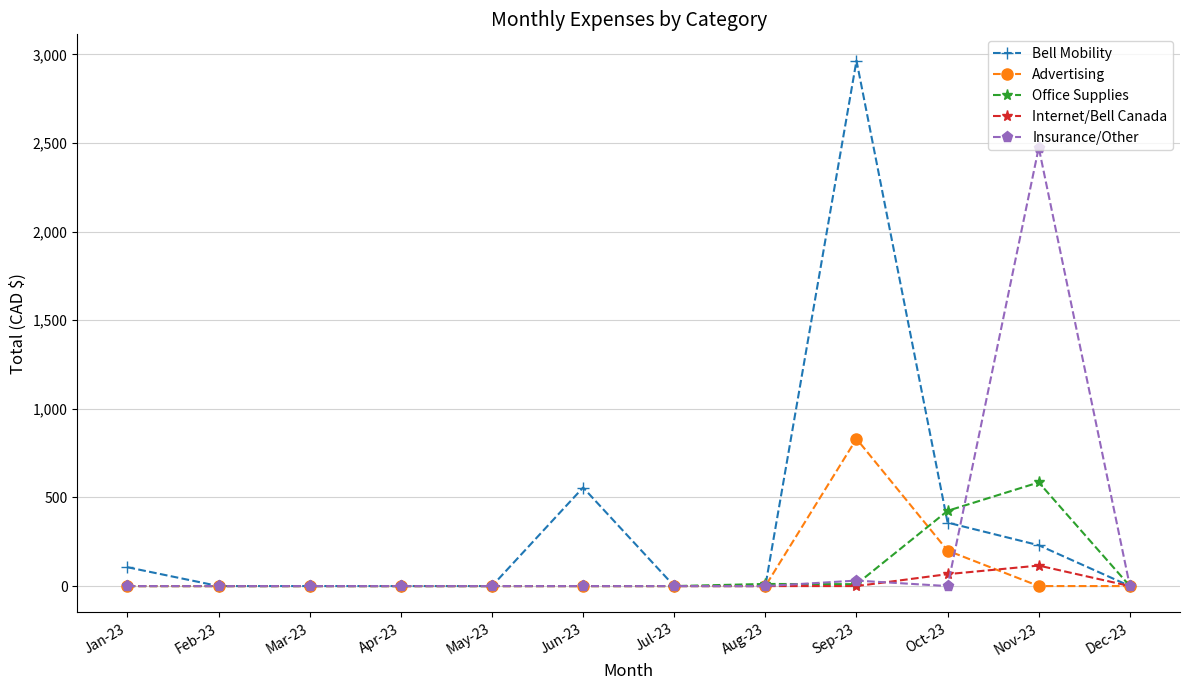

List the series in order of their peak value, highest first.

Bell Mobility, Insurance/Other, Advertising, Office Supplies, Internet/Bell Canada